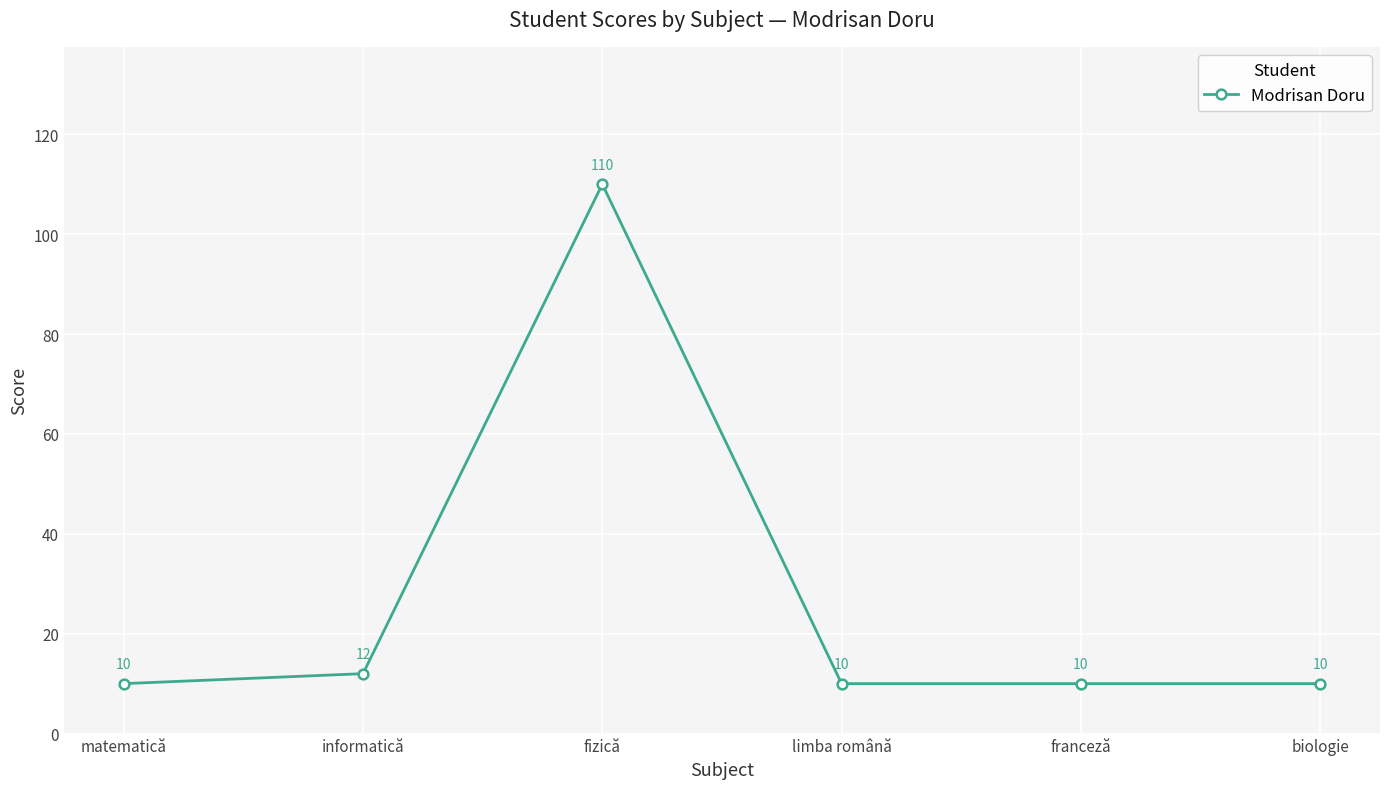

Does the chart have visible grid lines?

Yes